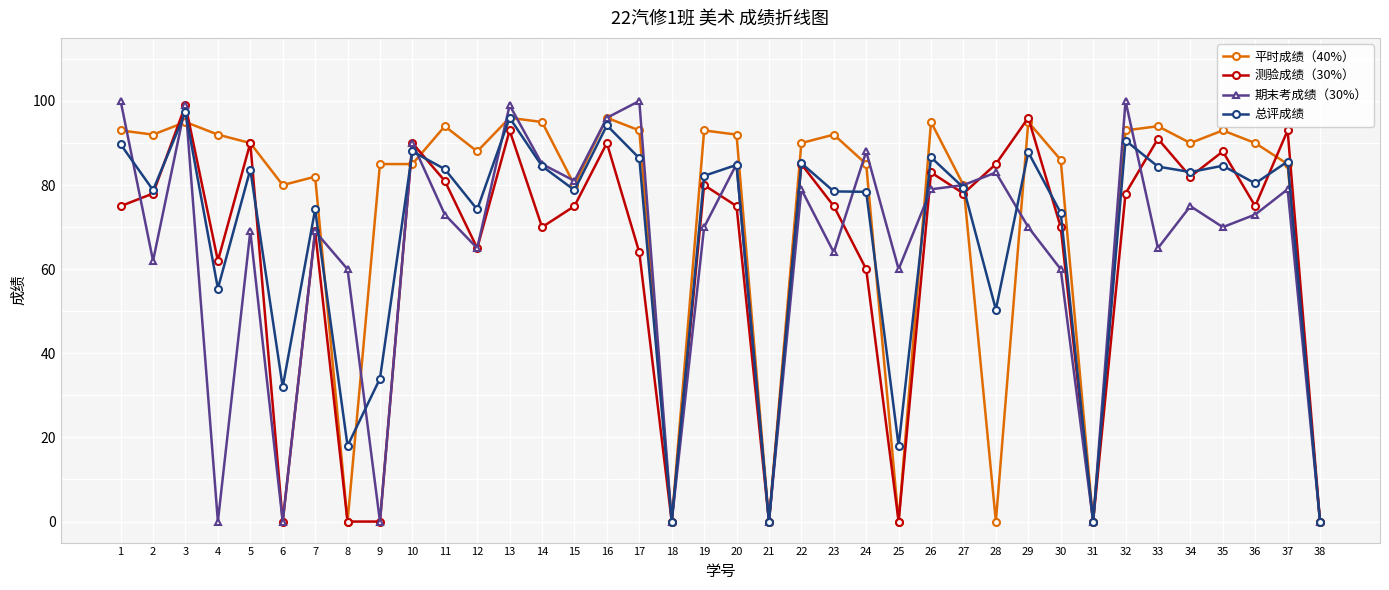

Does the chart have visible grid lines?

Yes